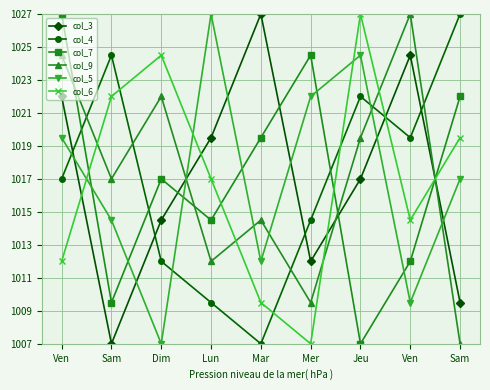

How many col_9 values are between 1012 and 1022?

5